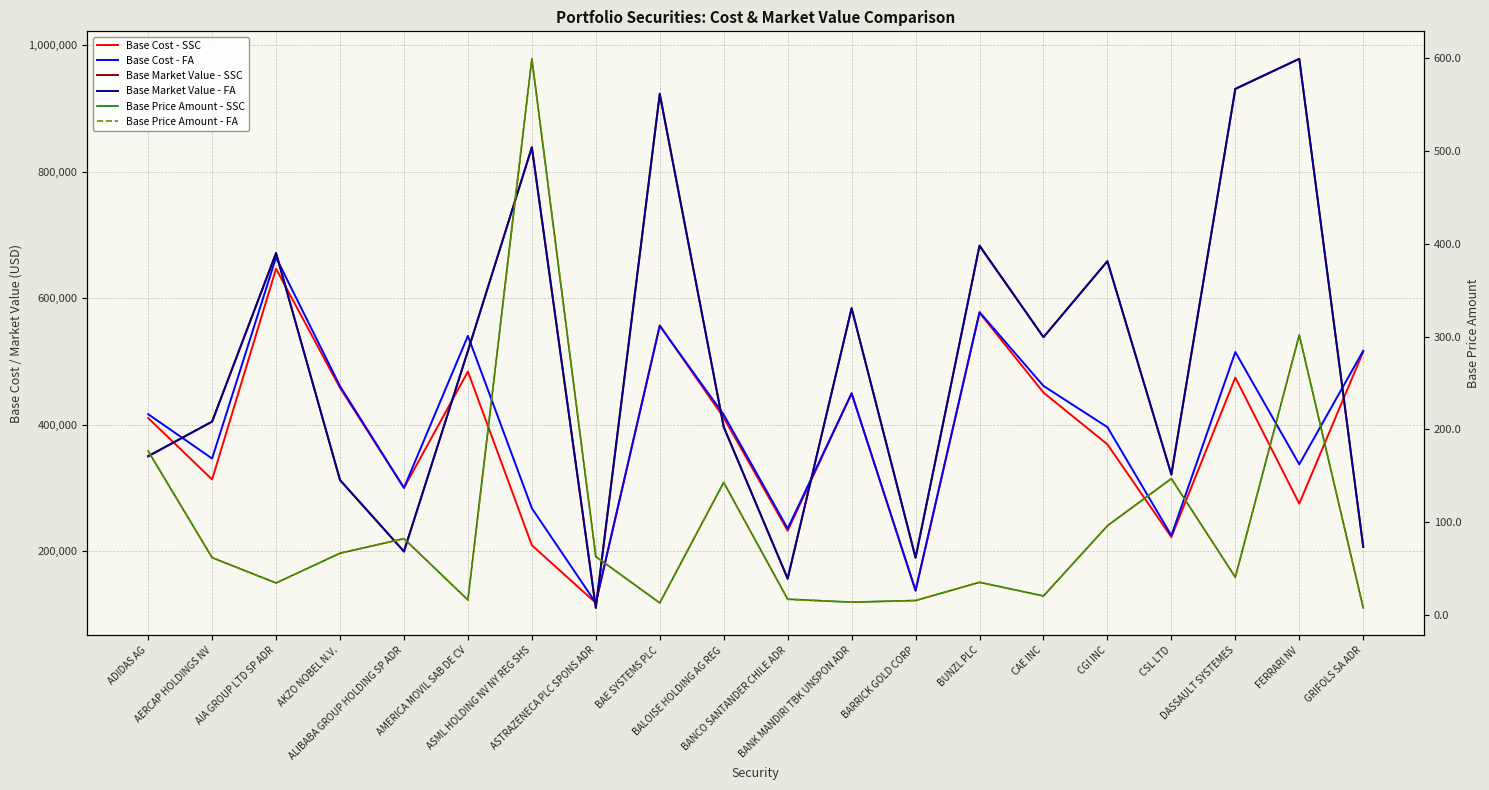

What is the label of the 7th point from the left?

ASML HOLDING NV NY REG SHS